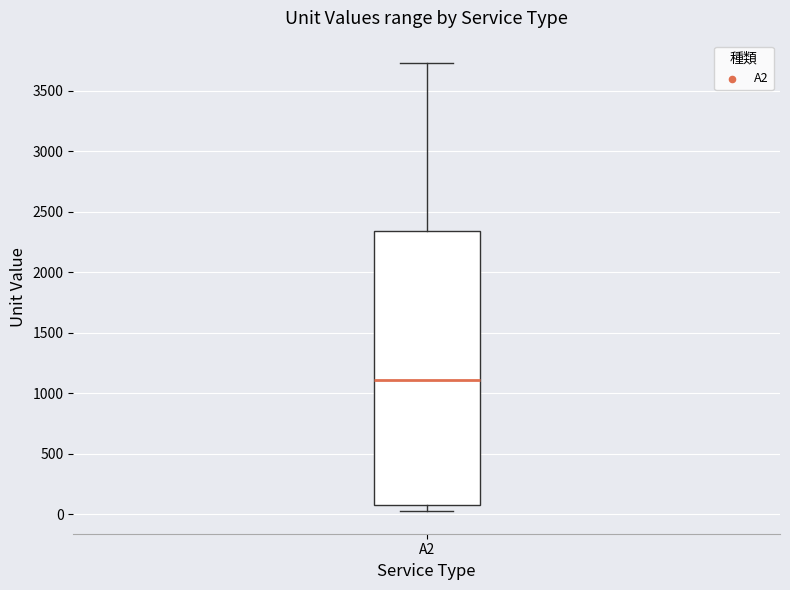

Where does the upper whisker of the box for A2 end on the y-axis? The values are not printed on the chart, so give them approximately, as read against the axis.

3750